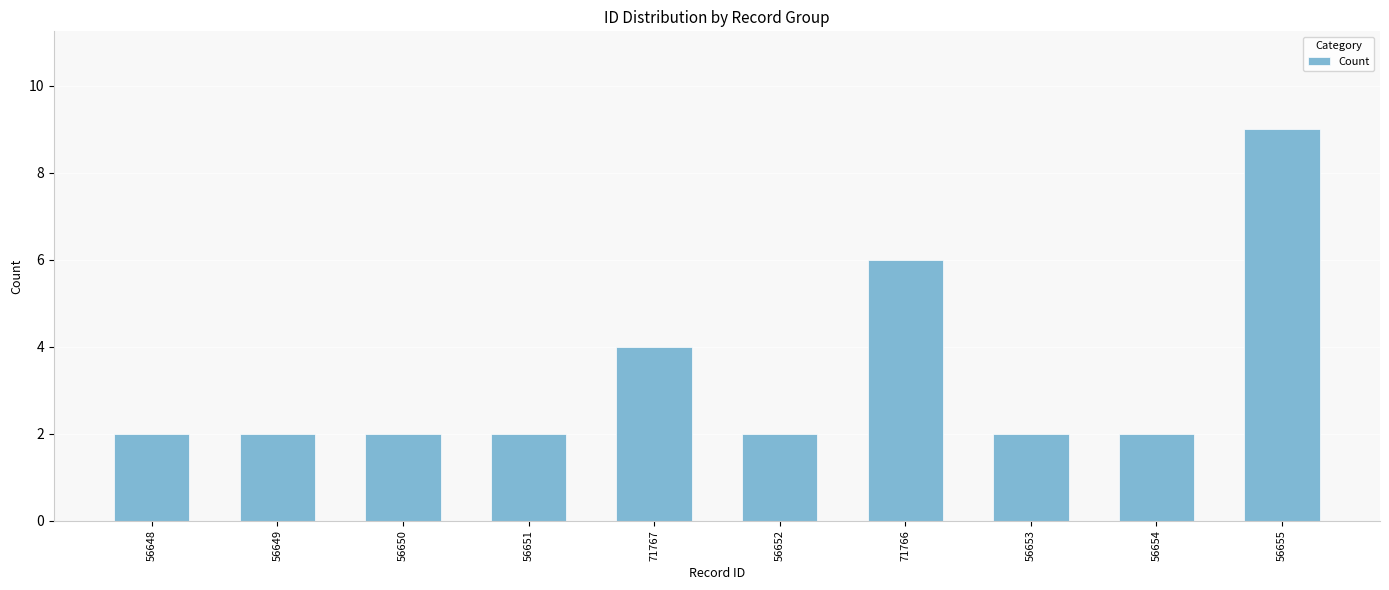

Reading left to right, transcribe all the data shown in this chart.

2	2	2	2	4	2	6	2	2	9